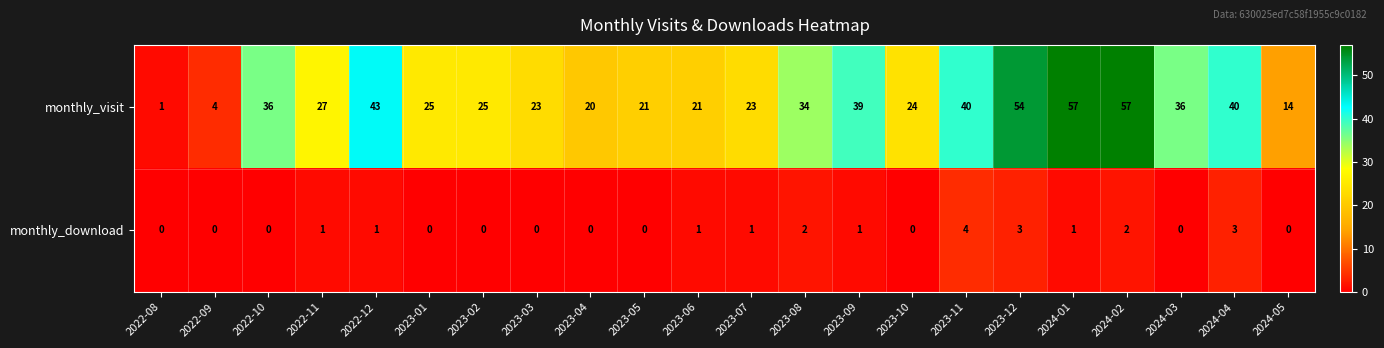

Count the monthly_download values in the range 0 to 1.

17